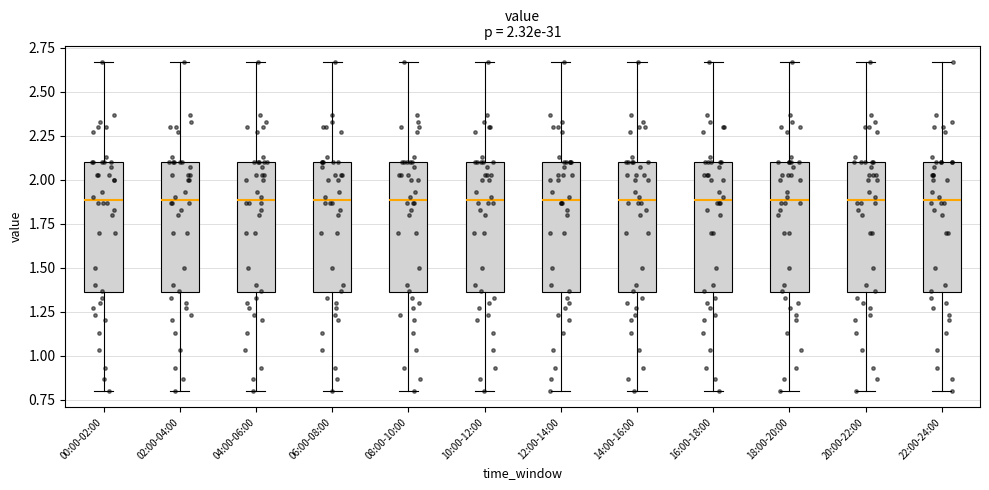

Reading left to right, read every box against the y-axis: the position of its median line, the range the box covers, and the ends of its whiskers. The values are not printed on the chart, so give them approximately, as read against the axis.

00:00-02:00: median 1.90, box 1.35 to 2.10, whiskers 0.80 to 2.65
02:00-04:00: median 1.90, box 1.35 to 2.10, whiskers 0.80 to 2.65
04:00-06:00: median 1.90, box 1.35 to 2.10, whiskers 0.80 to 2.65
06:00-08:00: median 1.90, box 1.35 to 2.10, whiskers 0.80 to 2.65
08:00-10:00: median 1.90, box 1.35 to 2.10, whiskers 0.80 to 2.65
10:00-12:00: median 1.90, box 1.35 to 2.10, whiskers 0.80 to 2.65
12:00-14:00: median 1.90, box 1.35 to 2.10, whiskers 0.80 to 2.65
14:00-16:00: median 1.90, box 1.35 to 2.10, whiskers 0.80 to 2.65
16:00-18:00: median 1.90, box 1.35 to 2.10, whiskers 0.80 to 2.65
18:00-20:00: median 1.90, box 1.35 to 2.10, whiskers 0.80 to 2.65
20:00-22:00: median 1.90, box 1.35 to 2.10, whiskers 0.80 to 2.65
22:00-24:00: median 1.90, box 1.35 to 2.10, whiskers 0.80 to 2.65